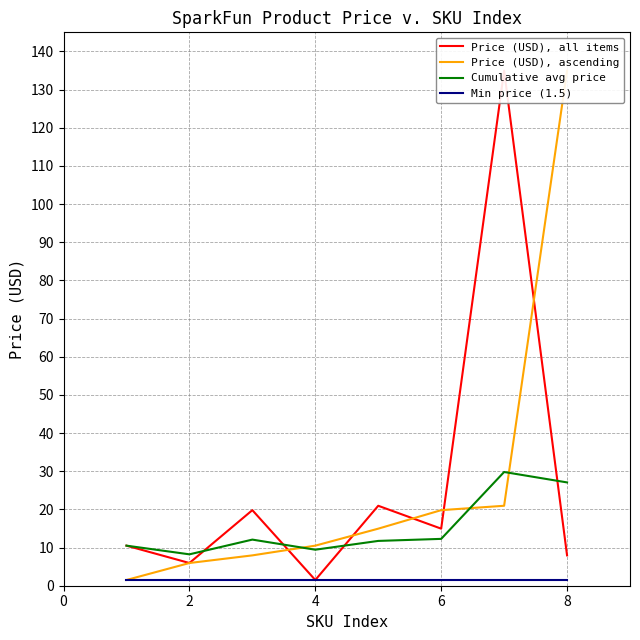

True or false: Price (USD), all items and Cumulative avg price intersect in this chart.

True